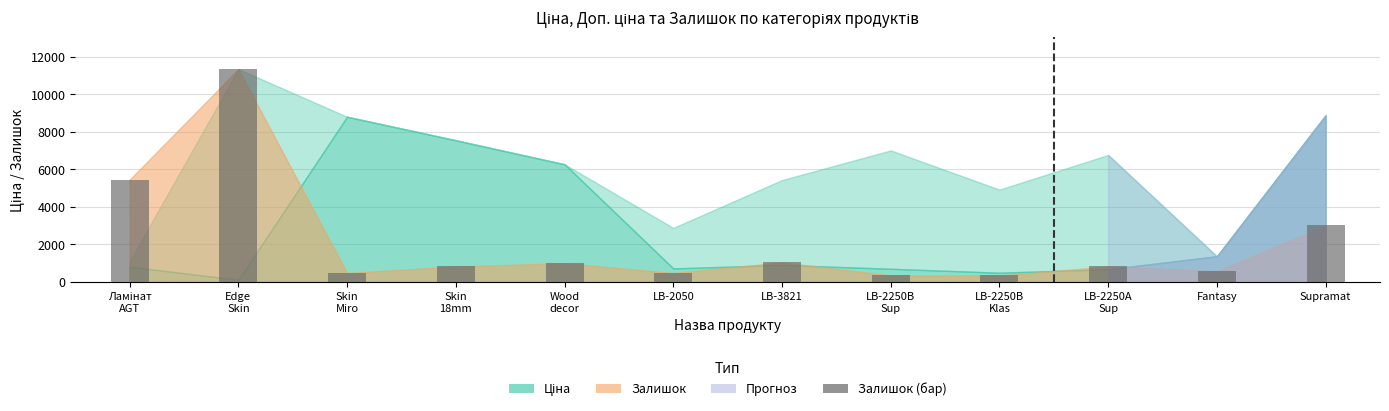

How many bars are there in total?

12